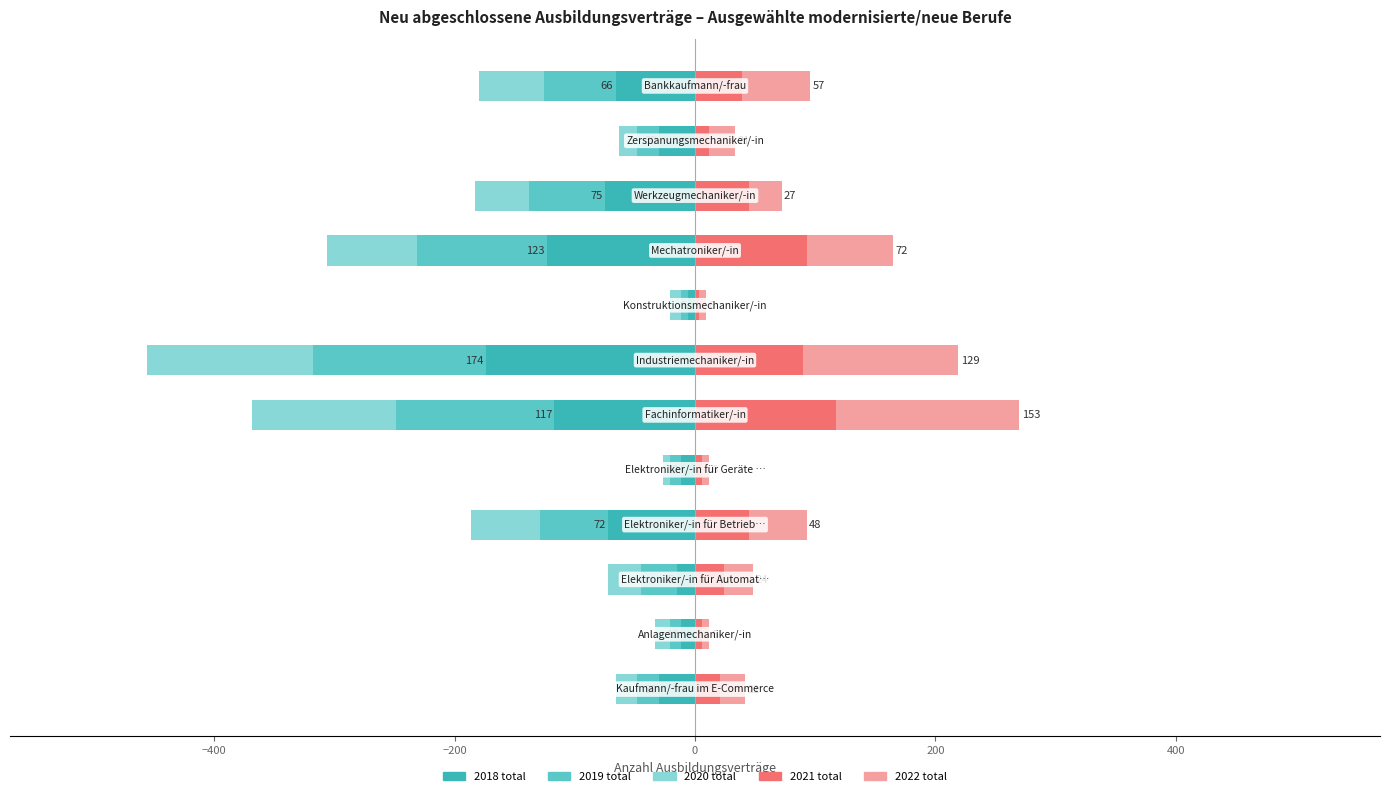

How many groups of bars are there?

12